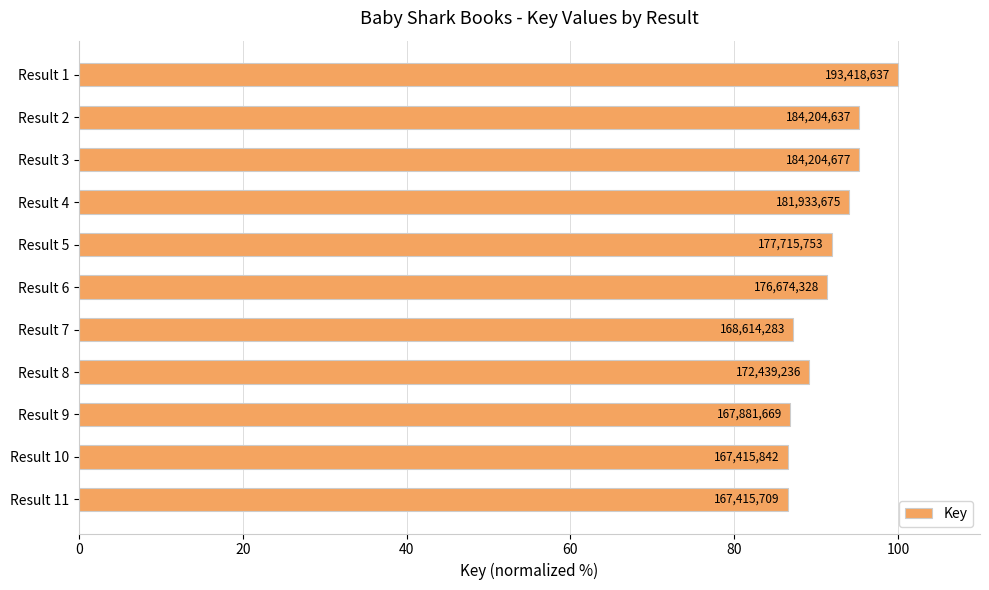

Are the bars horizontal?

Yes